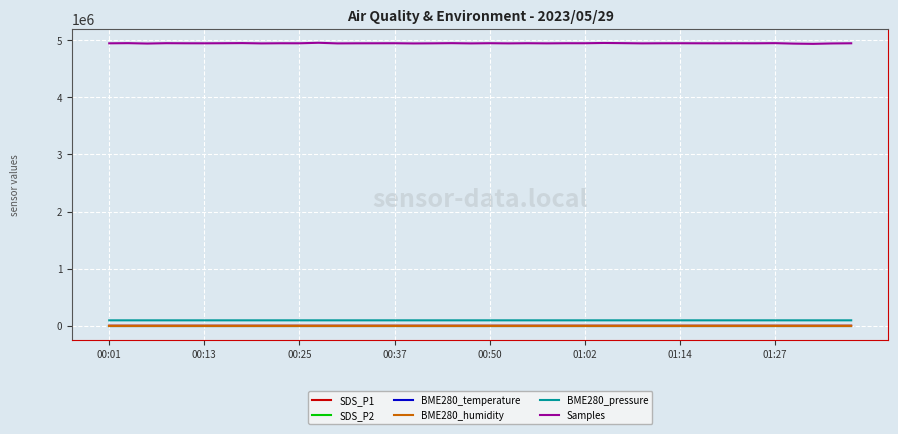

How many categories are shown in the chart?

40